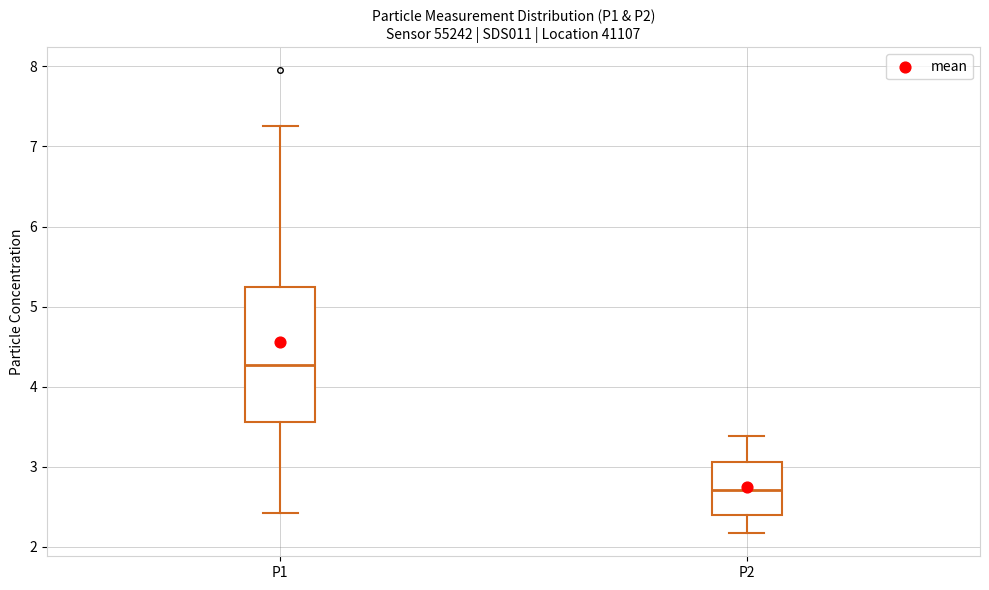

Reading left to right, transcribe this box plot: for each box, give where its median line is, the range the box spans, and where its two whiskers end, as read against the y-axis. The values are not printed on the chart, so give them approximately, as read against the axis.

P1: median 4.3, box 3.6 to 5.2, whiskers 2.4 to 7.3
P2: median 2.7, box 2.4 to 3.1, whiskers 2.2 to 3.4